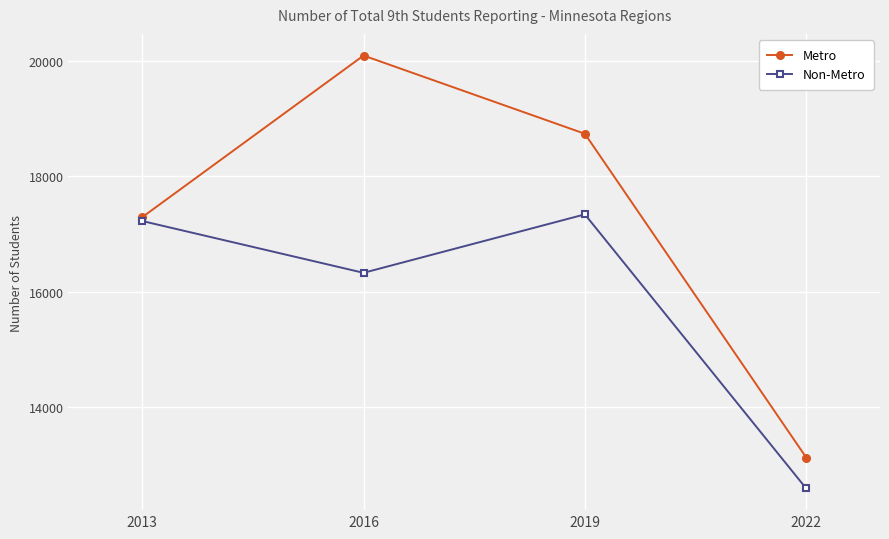

What are all the series names shown in the legend?

Metro, Non-Metro